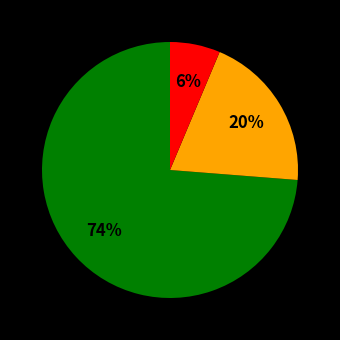

Does any single category account for the majority?

Yes